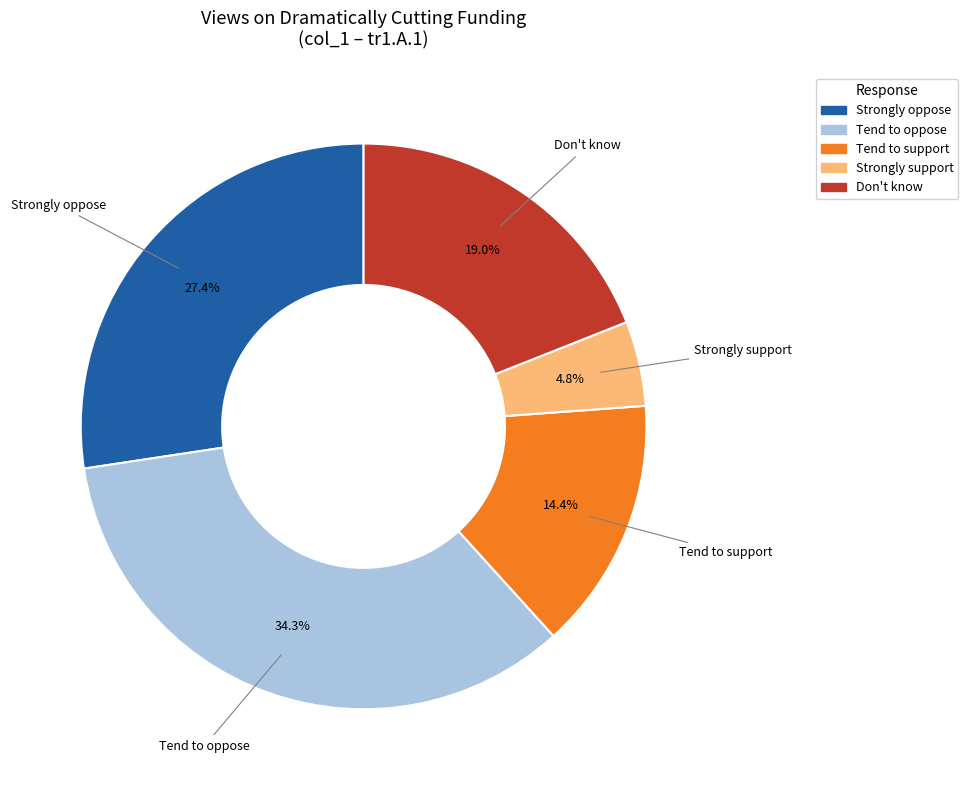

The Don't know slice represents 19% of the pie. True or false?

True